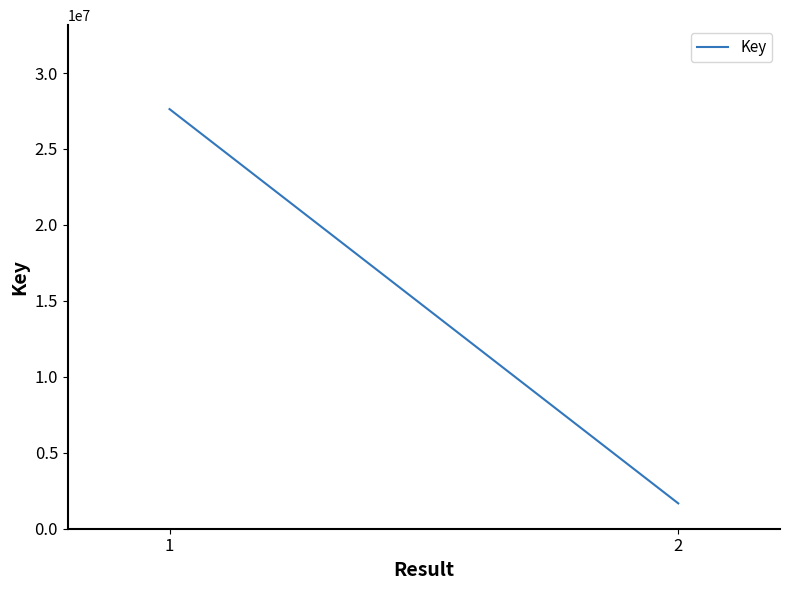

Reading left to right, list all the values displayed in this chart.

27624634	1669009